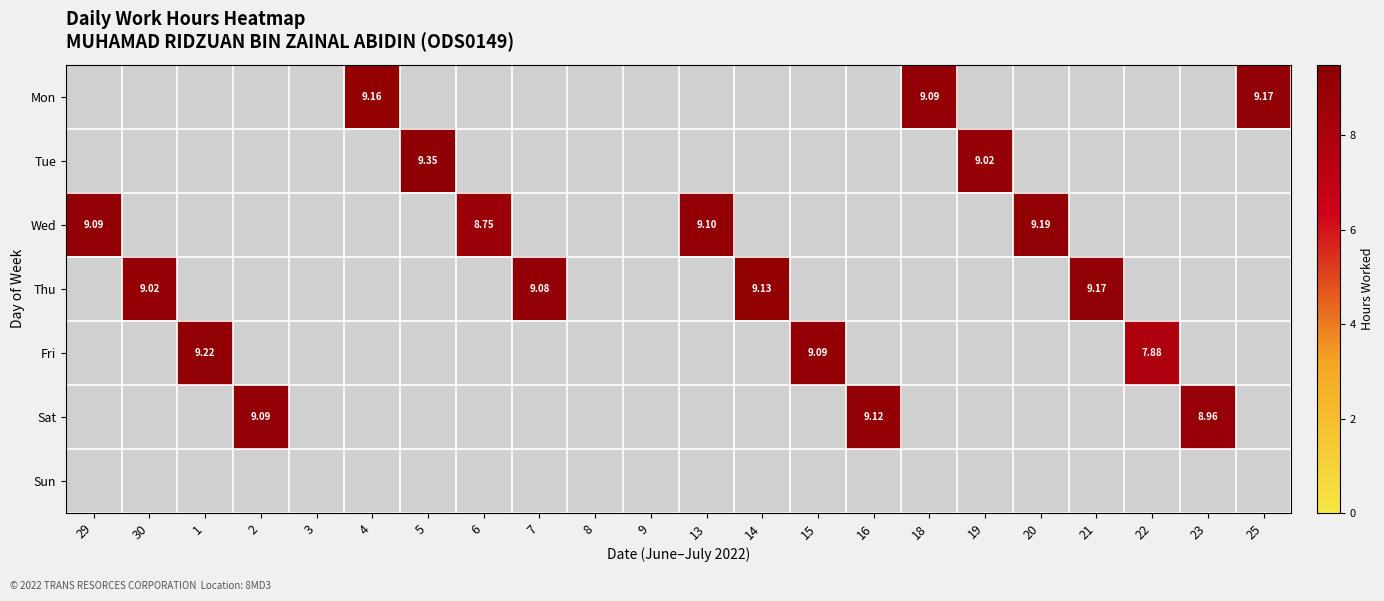

At which category does the chart reach its minimum across all series?

22